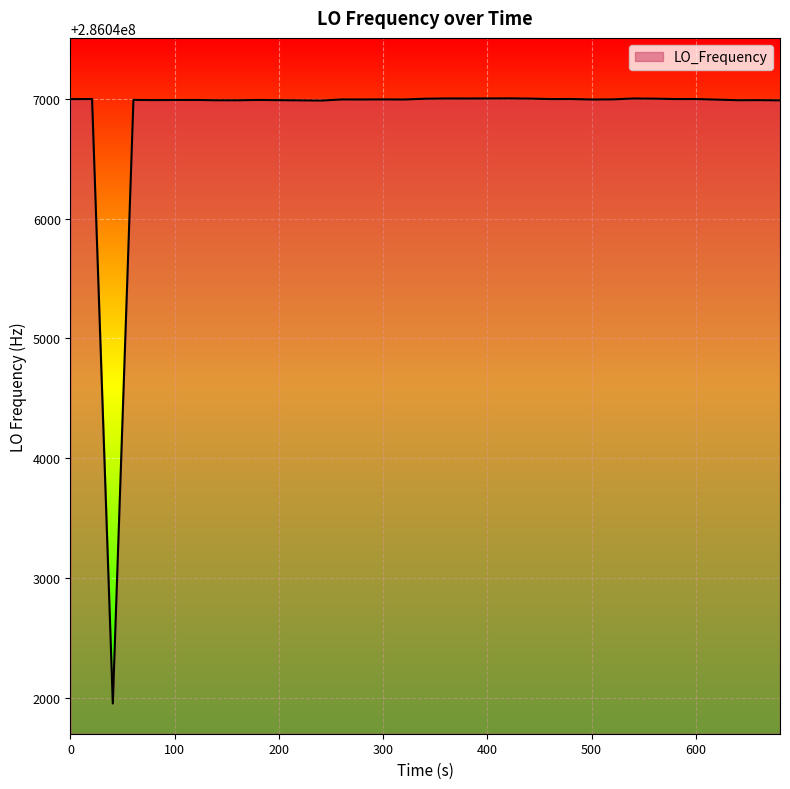

What is the smallest value displayed?

286041954.2